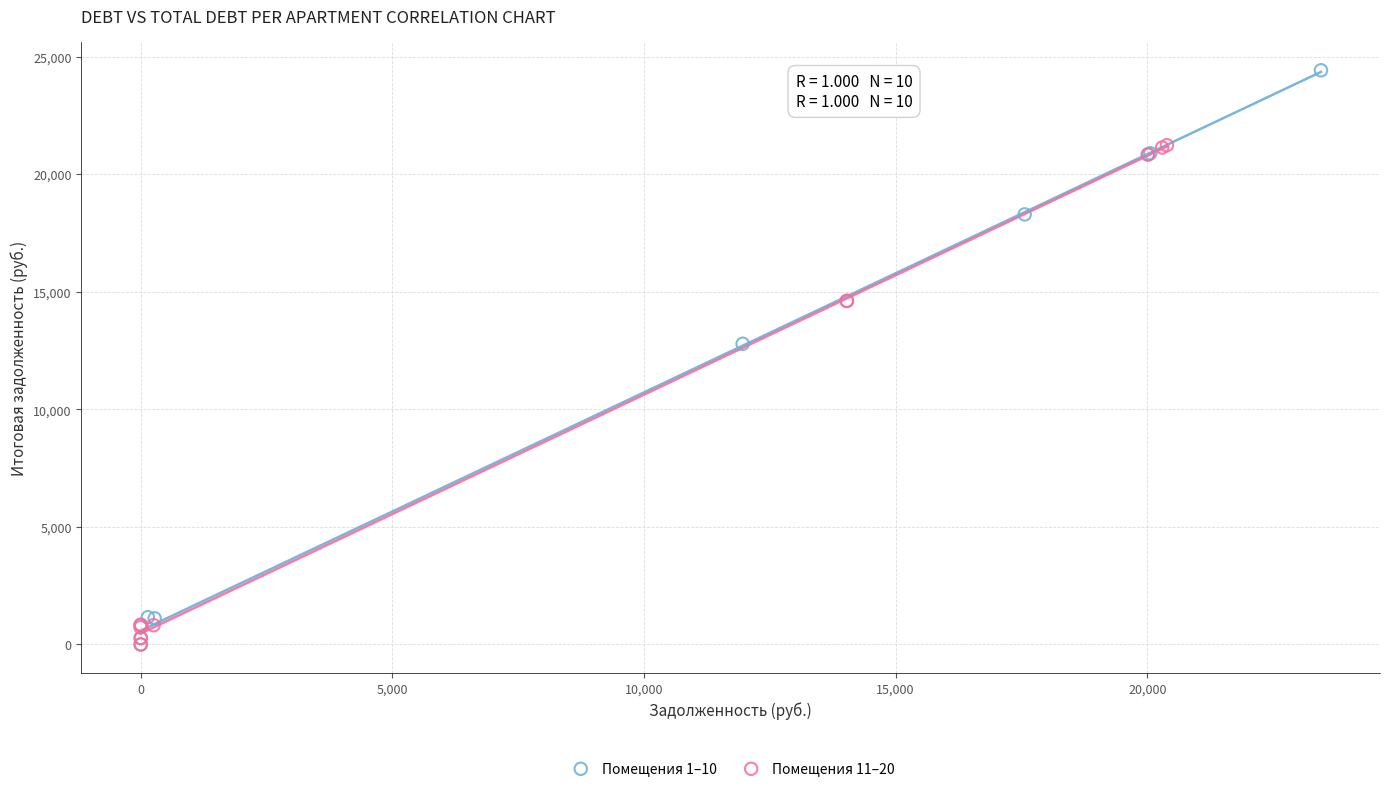

Which series reaches the maximum Y coordinate?

Помещения 1–10